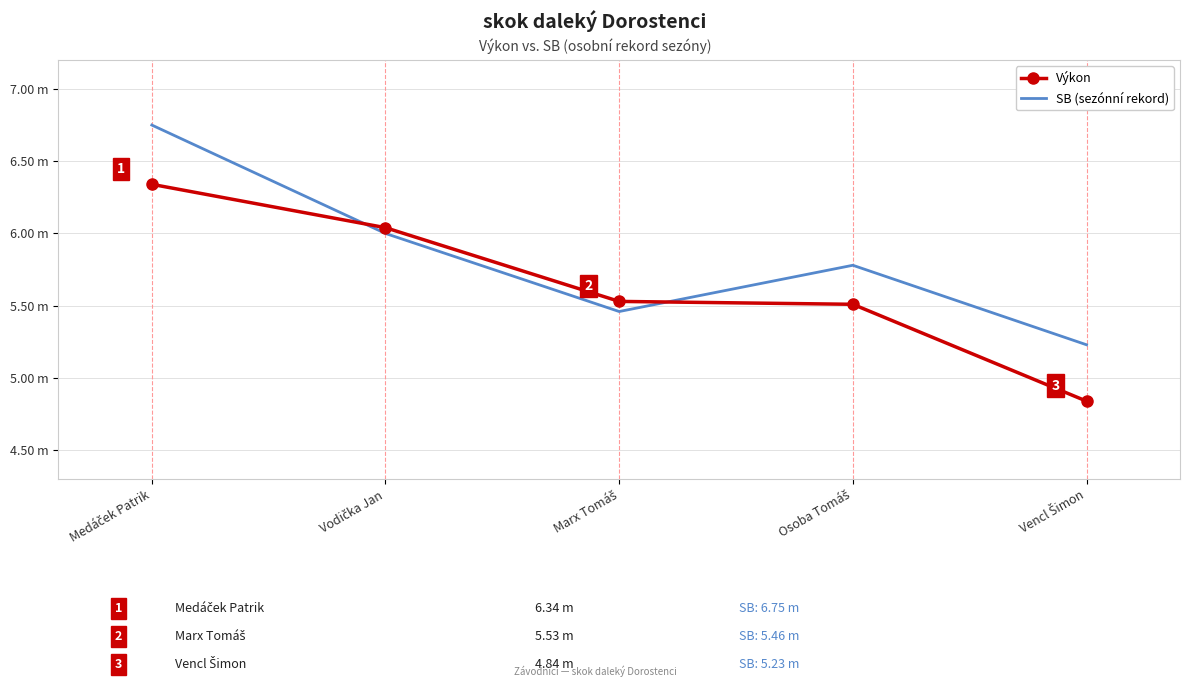

Which label corresponds to the smallest value in the chart?

Vencl Šimon